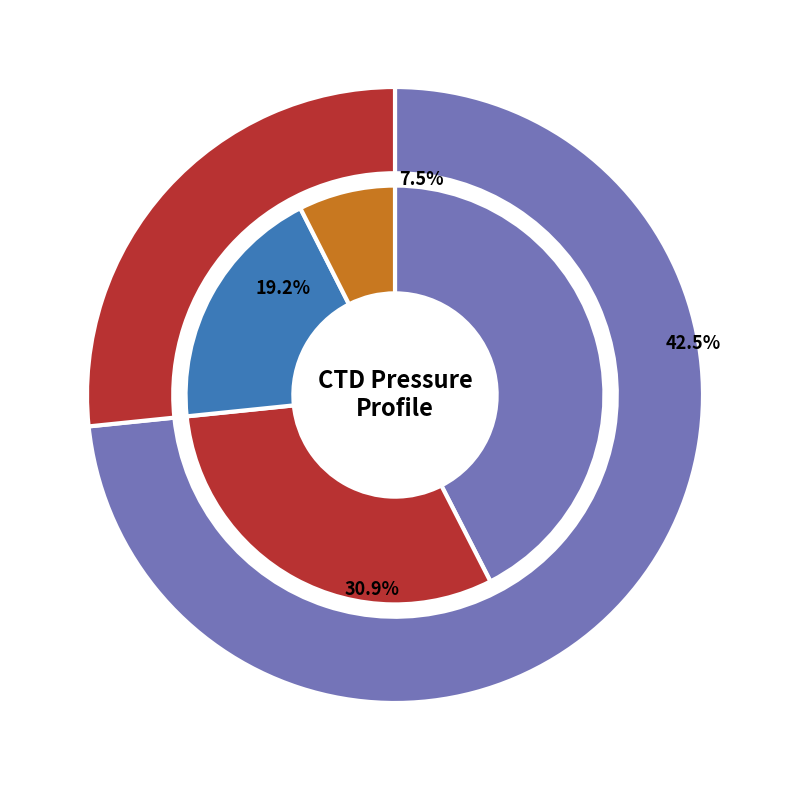

To the nearest percent, what portion does 1337549796 represent?

6%